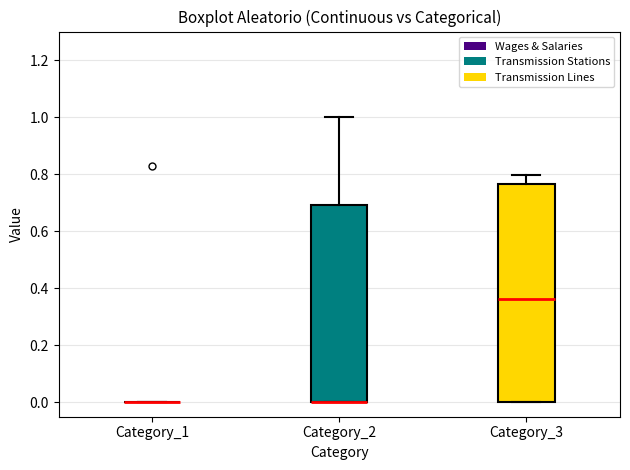

Reading left to right, read every box against the y-axis: the position of its median line, the range the box covers, and the ends of its whiskers. The values are not printed on the chart, so give them approximately, as read against the axis.

Category_1: box collapsed to a line at 0.00, whiskers 0.00 to 0.00
Category_2: median 0.00 (drawn on the box's lower edge), box 0.00 to 0.70, whiskers 0.00 to 1.00
Category_3: median 0.36, box 0.00 to 0.76, whiskers 0.00 to 0.80